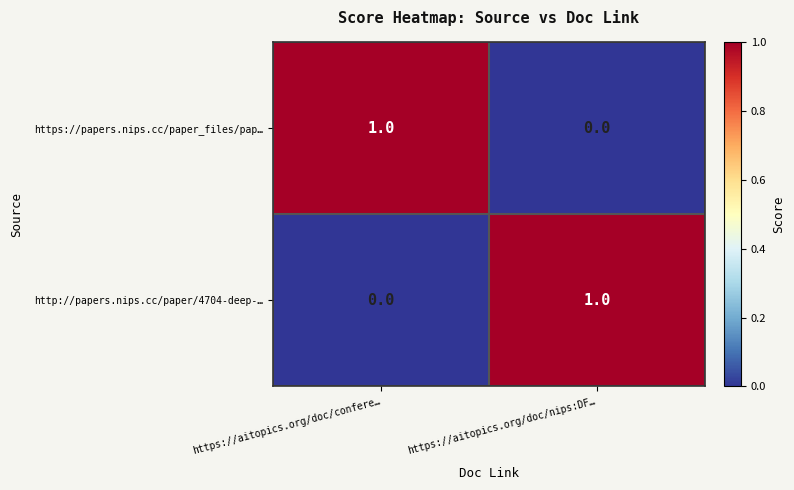

What is the greatest value displayed?

1